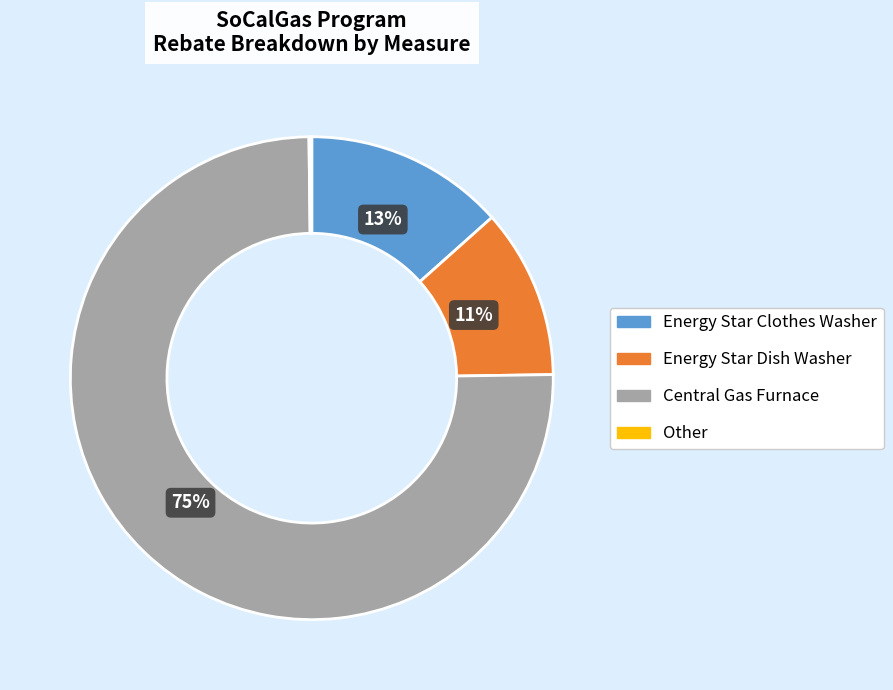

To the nearest percent, what portion does Energy Star Clothes Washer represent?

13%